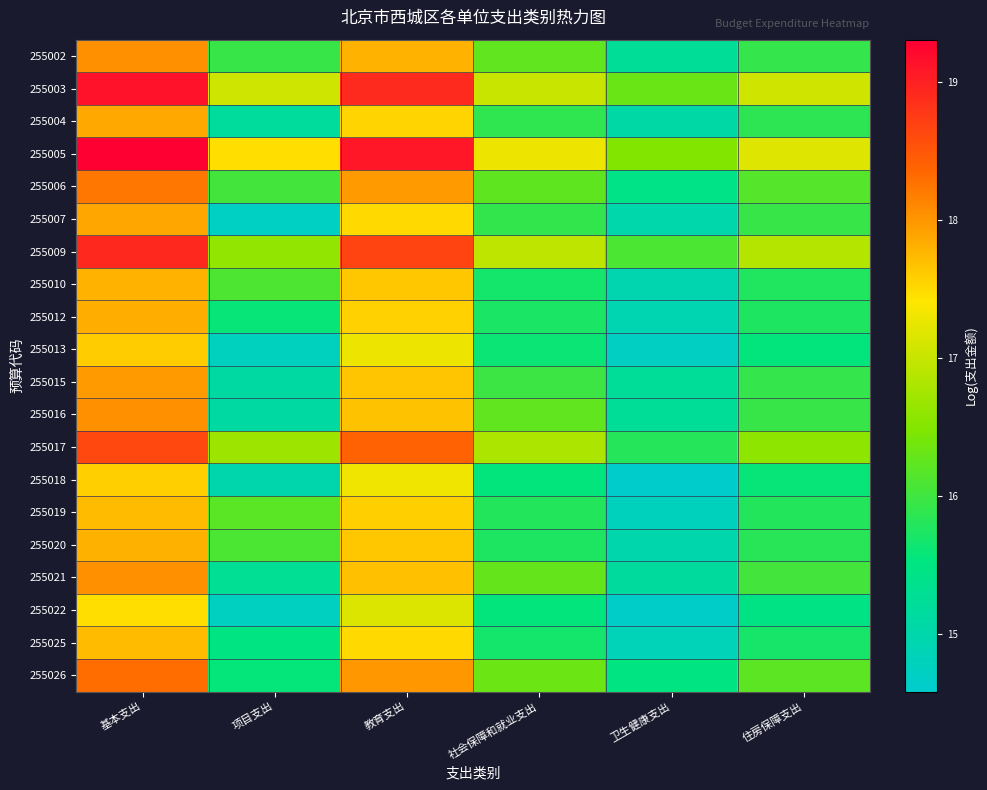

How many distinct data groups are displayed?

20